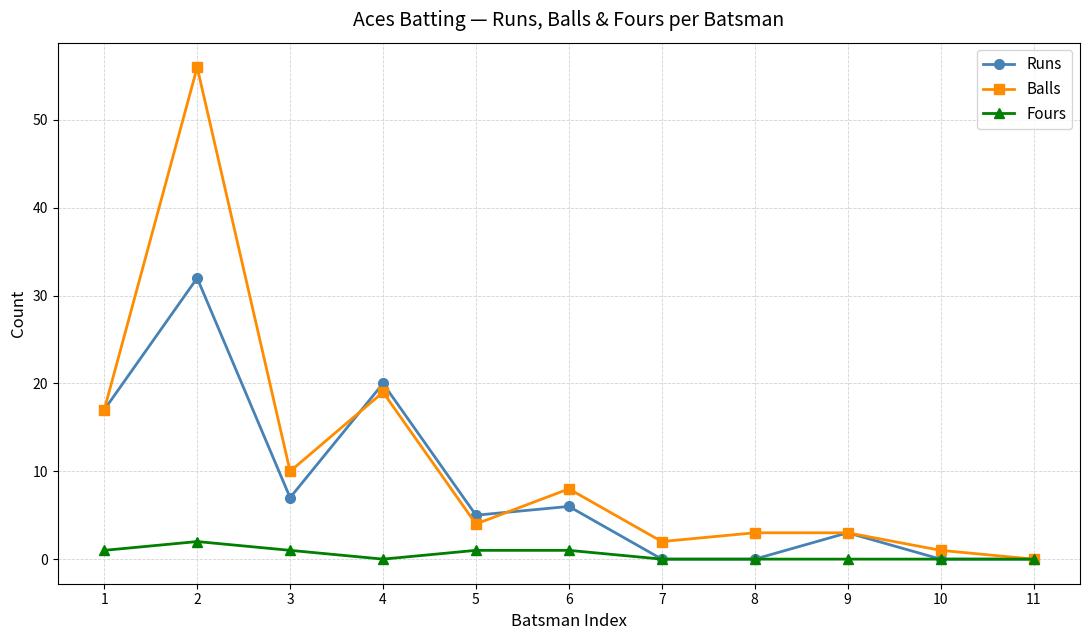

Reading left to right, list all the values displayed in this chart.

Runs: 17	32	7	20	5	6	0	0	3	0	0
Balls: 17	56	10	19	4	8	2	3	3	1	0
Fours: 1	2	1	0	1	1	0	0	0	0	0